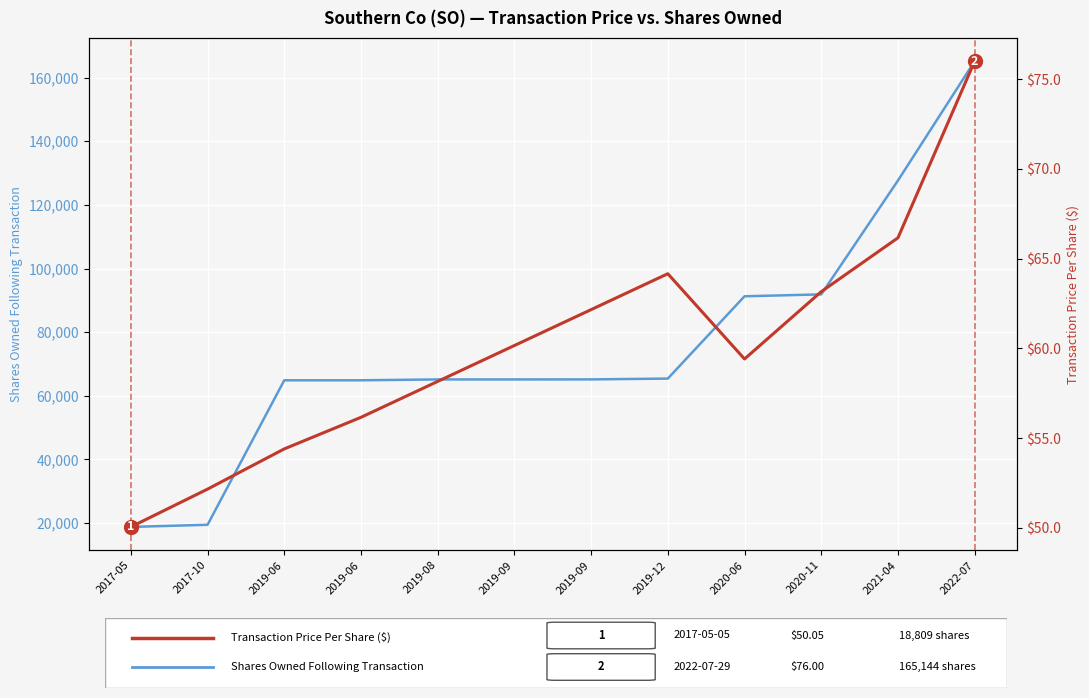

What is the total value across all series at 2019-06?

64939.4